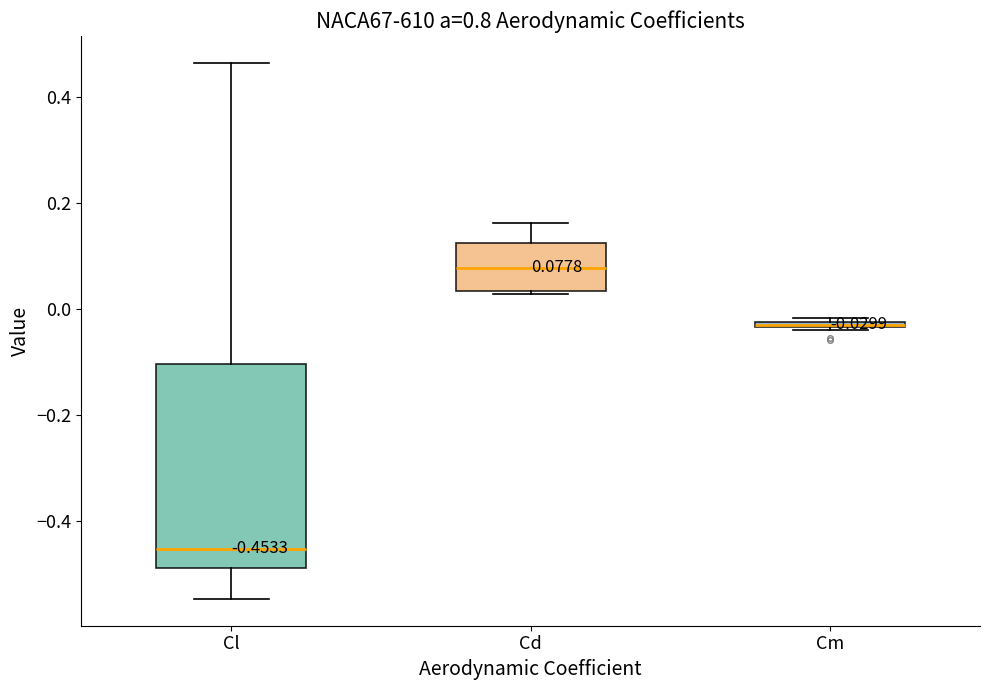

Which box's median line is the highest?

Cd